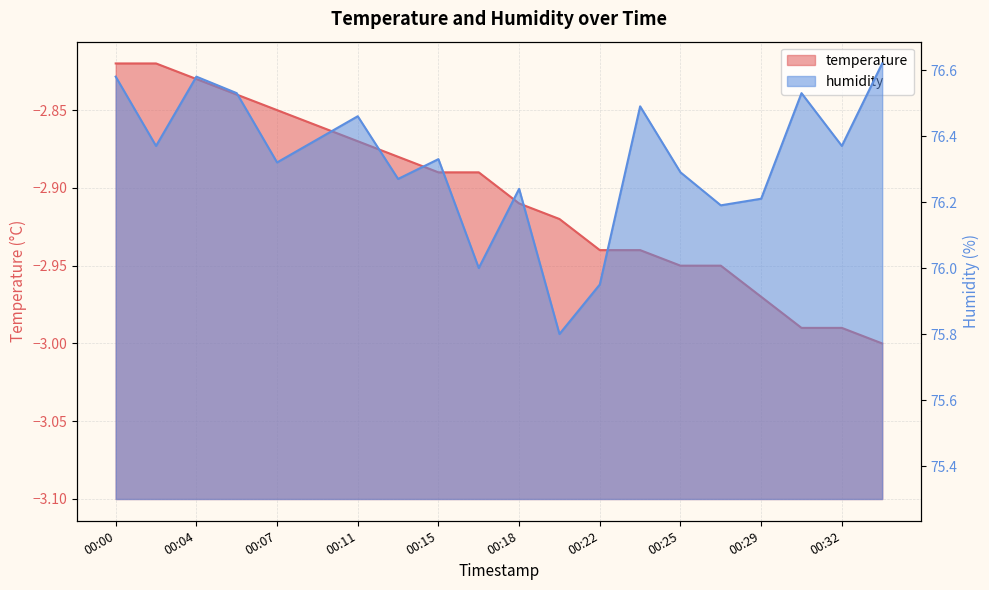

What is the lowest value of the temperature series?

-3.0